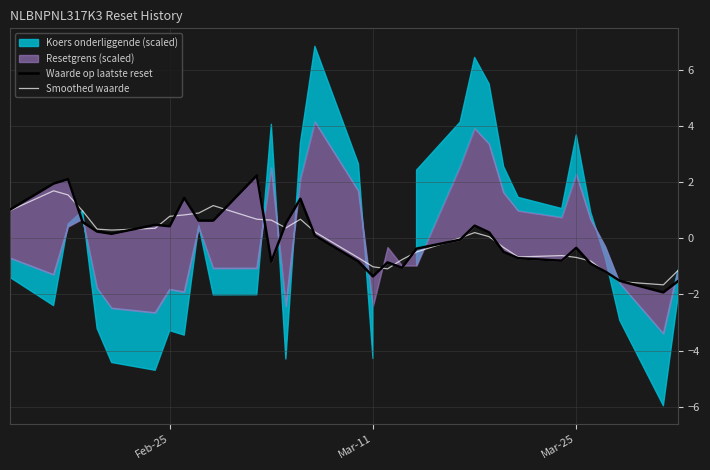

What is the maximum value for Smoothed waarde?

1.7